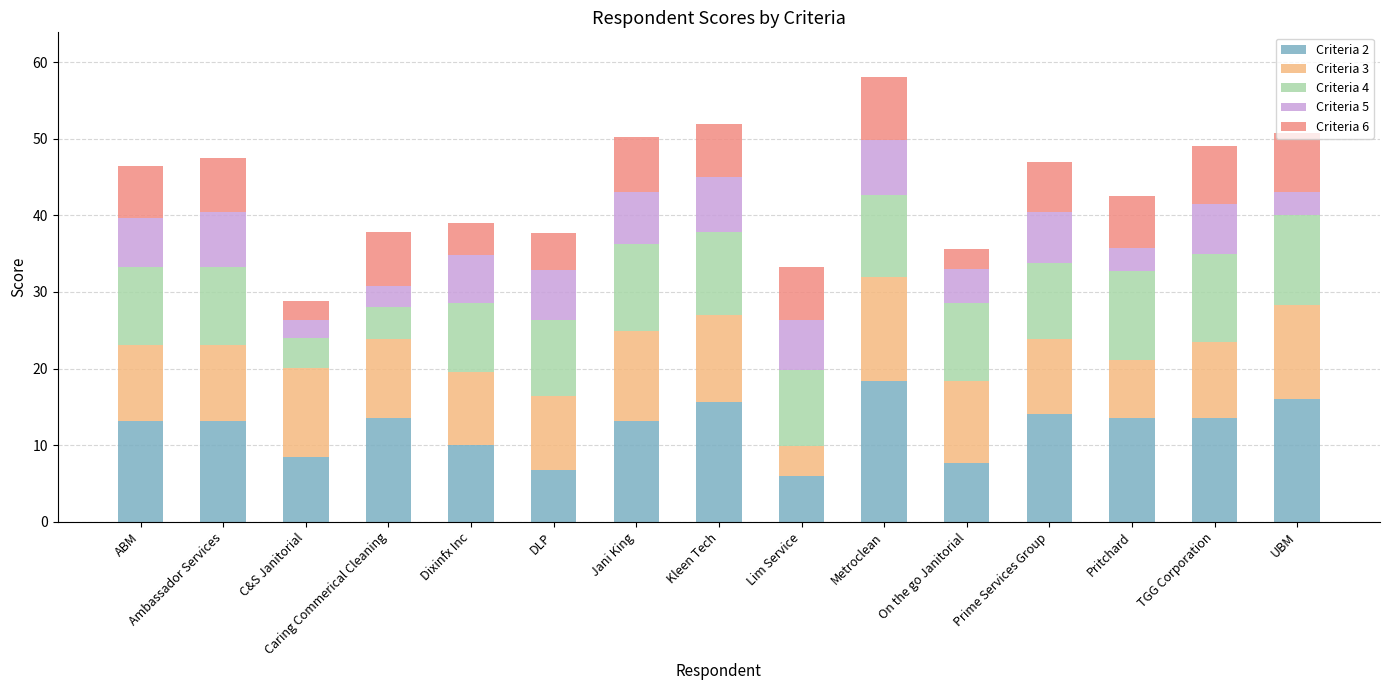

Count the number of categories in the chart.

15